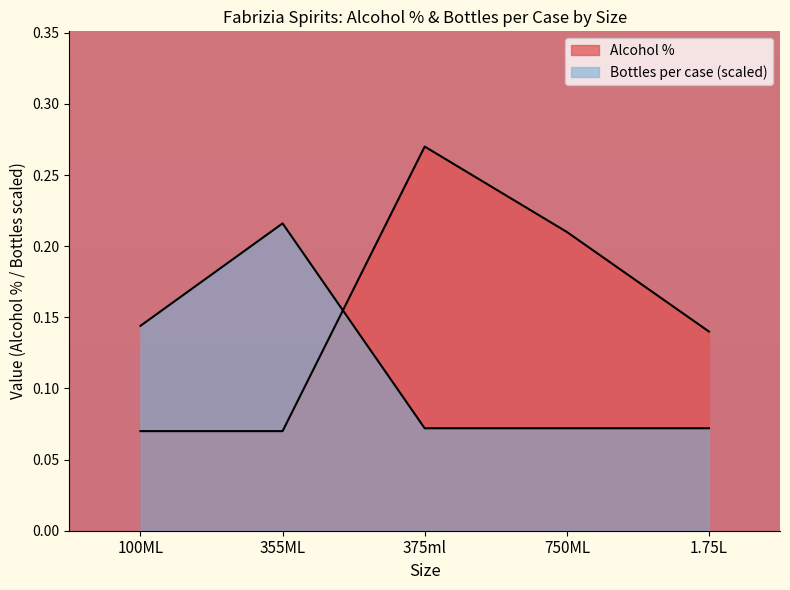

Reading left to right, what are all the values shown in this chart?

Alcohol %: 0.1	0.1	0.3	0.2	0.1
Bottles per case: 0.1	0.2	0.1	0.1	0.1